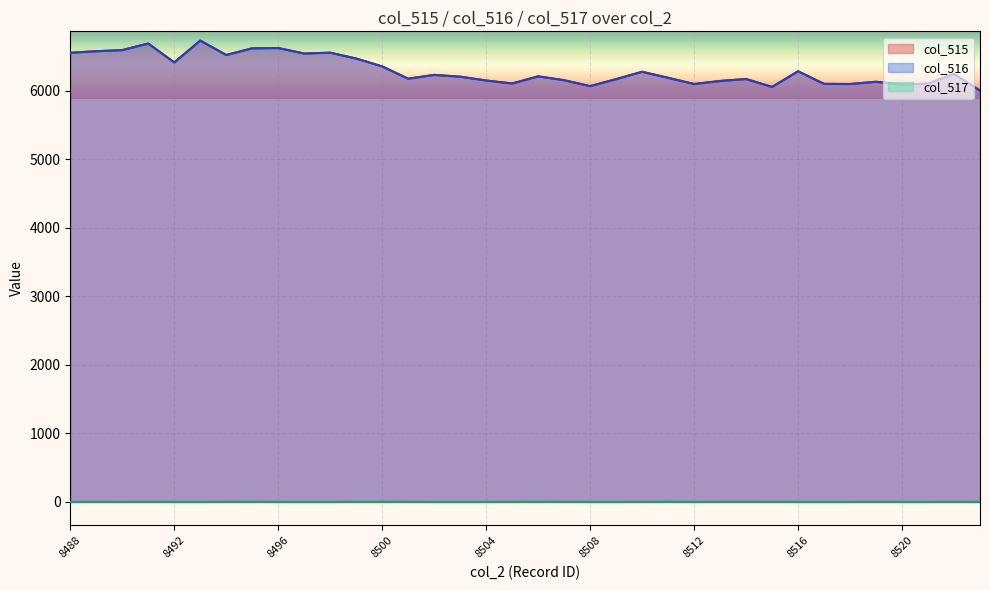

True or false: col_517 and col_516 intersect in this chart.

False